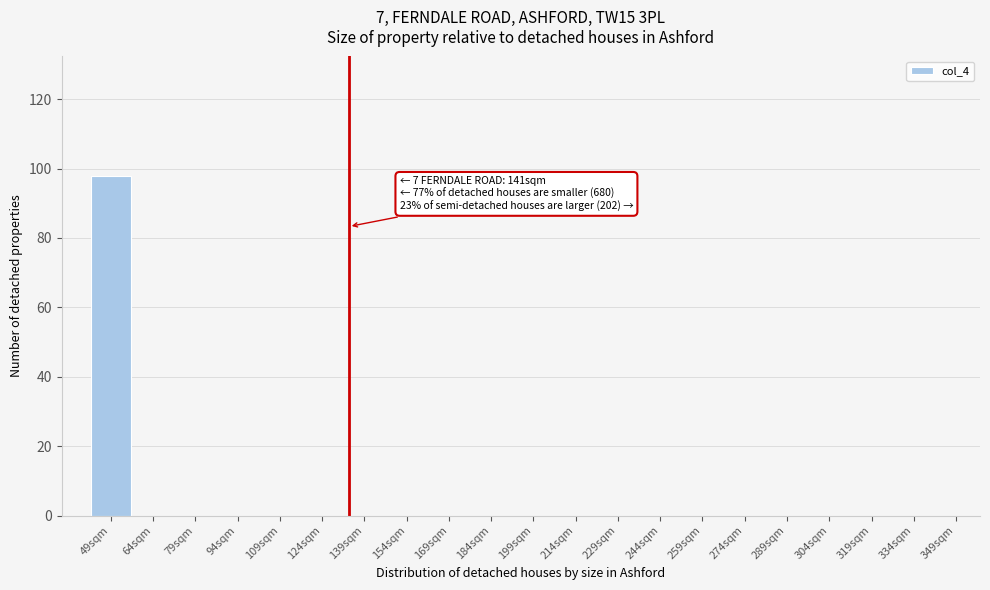

Reading left to right, extract all data points from this chart.

49sqm=98	64sqm=0	79sqm=0	94sqm=0	109sqm=0	124sqm=0	139sqm=0	154sqm=0	169sqm=0	184sqm=0	199sqm=0	214sqm=0	229sqm=0	244sqm=0	259sqm=0	274sqm=0	289sqm=0	304sqm=0	319sqm=0	334sqm=0	349sqm=0